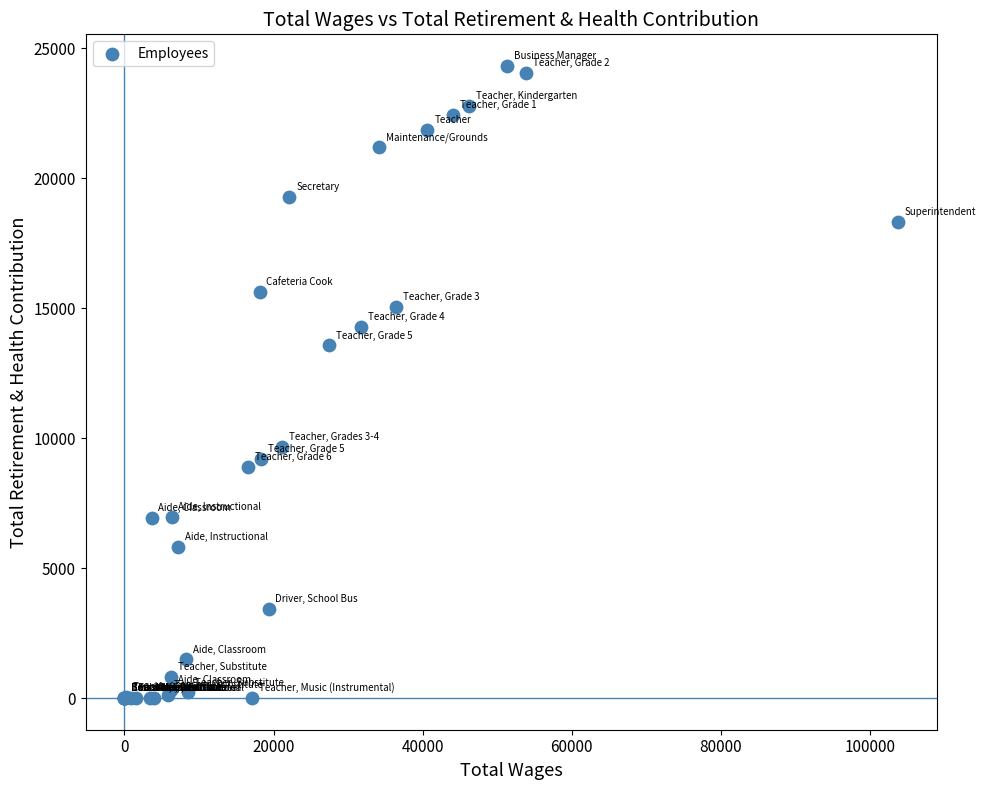

What Y value in the scatter plot is closest to 12162?

13569